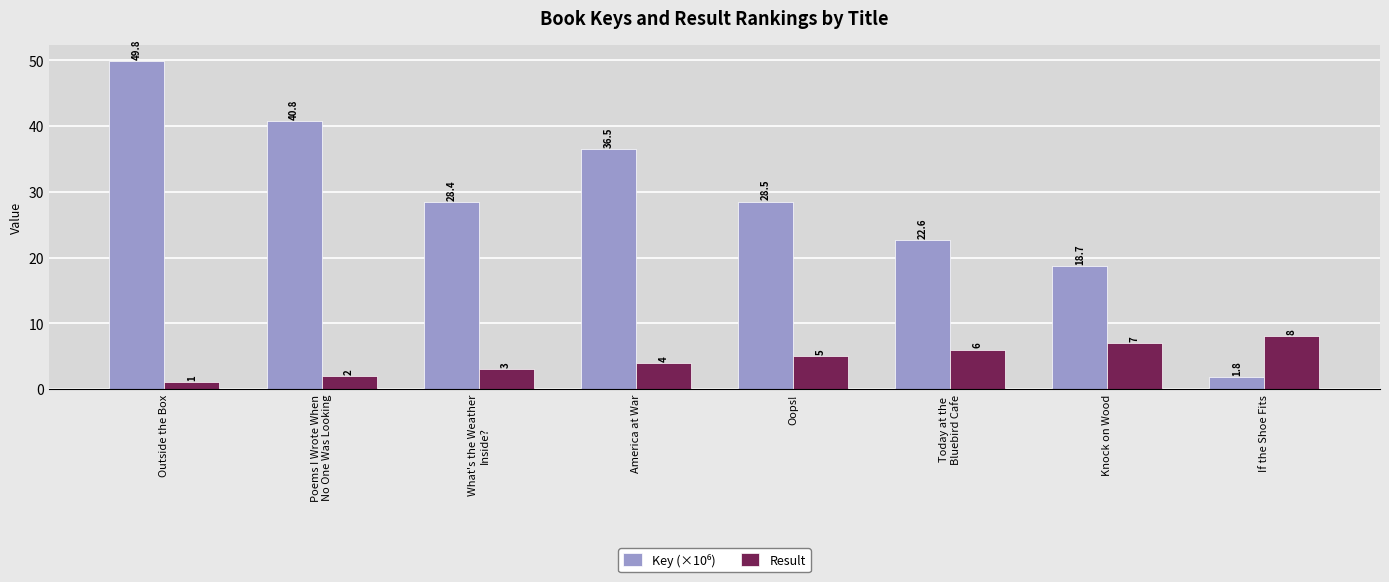

What is the sum of all Result values?

36.0